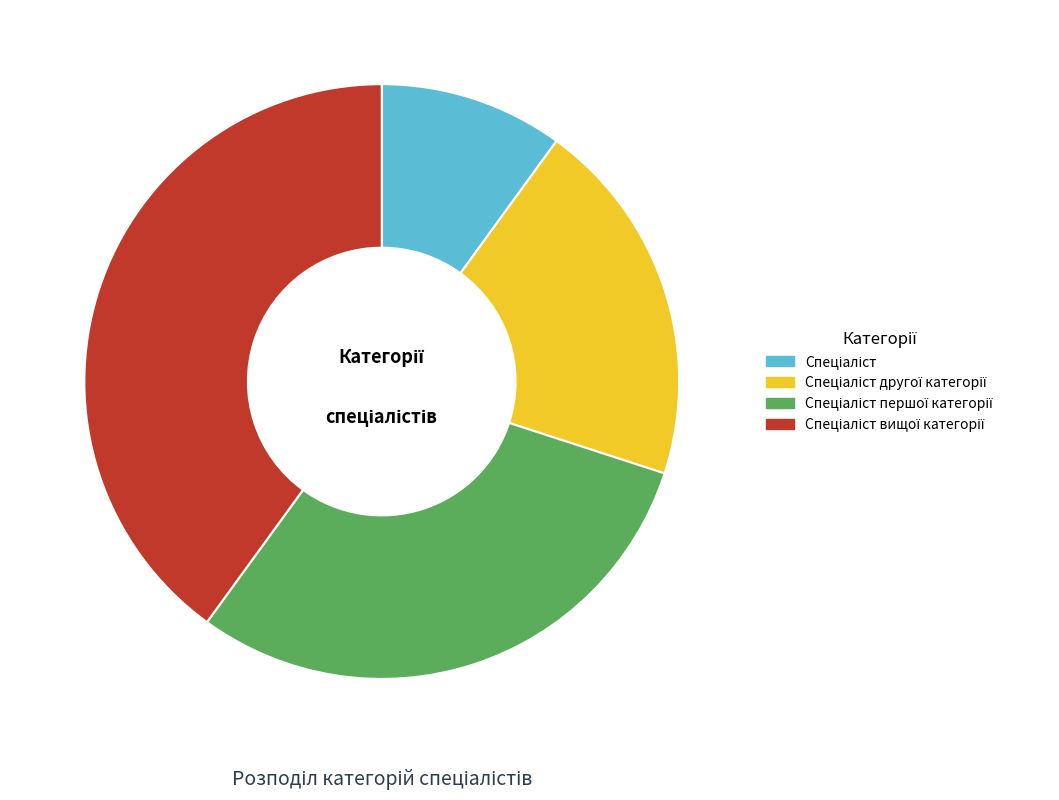

Is there any slice that represents more than half of the pie?

No